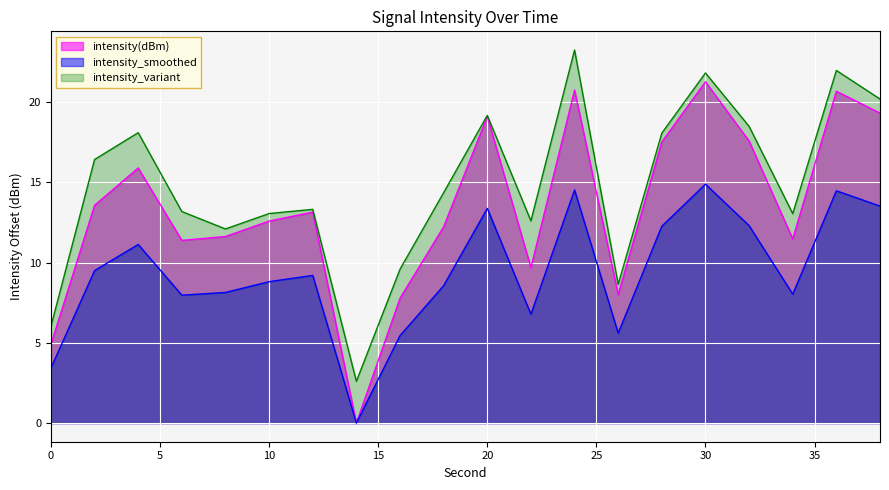

The value at 8 is 11.6. True or false?

True